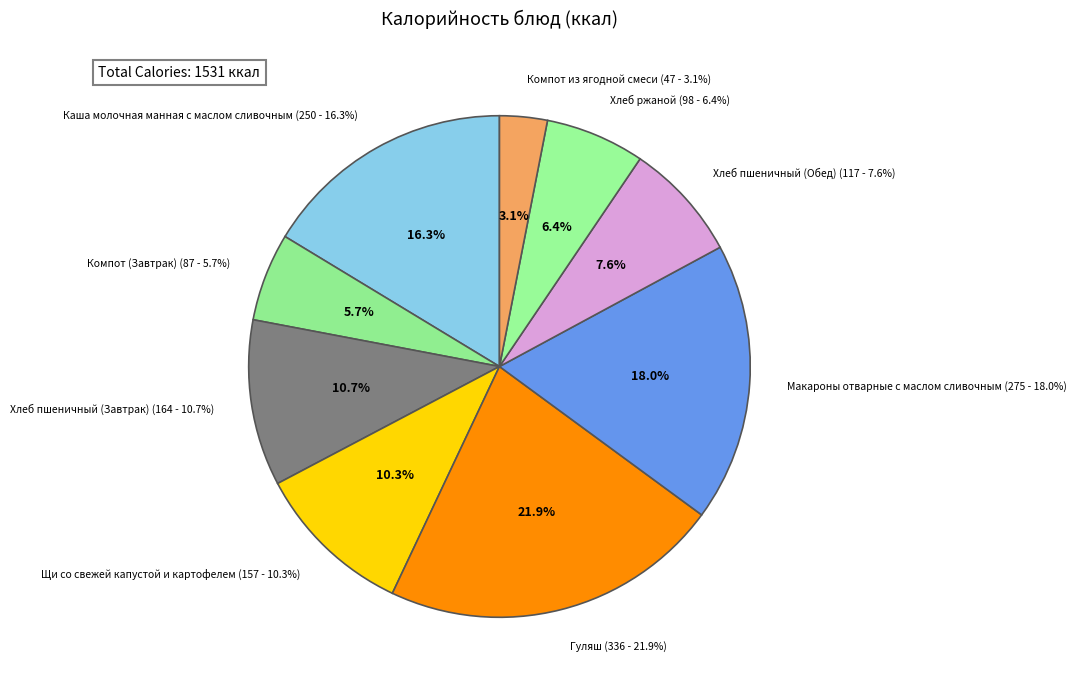

What percentage is NOT represented by Компот (Завтрак)?

94.3%